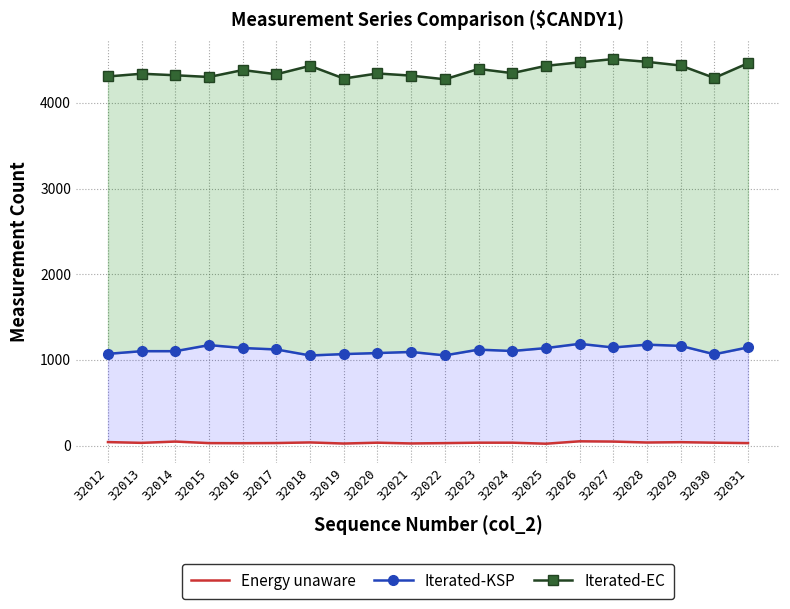

Between 32018 and 32025, which series saw the biggest shift?

Iterated-KSP